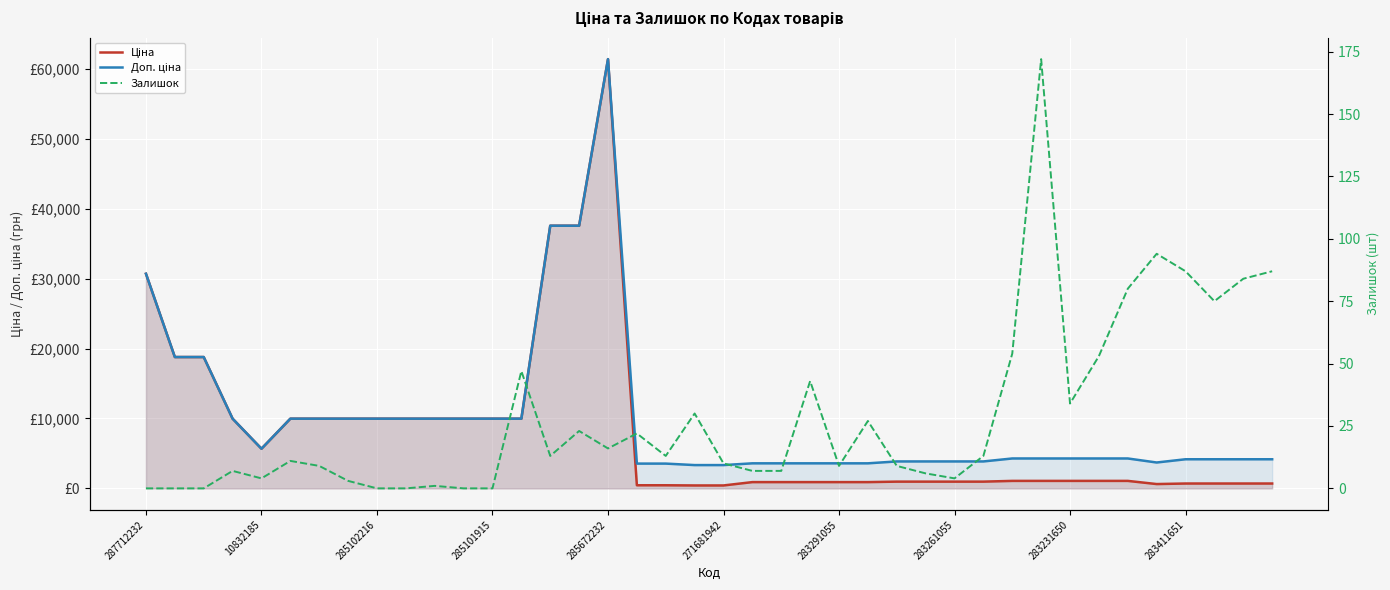

Which series has the largest range (max minus min)?

Ціна